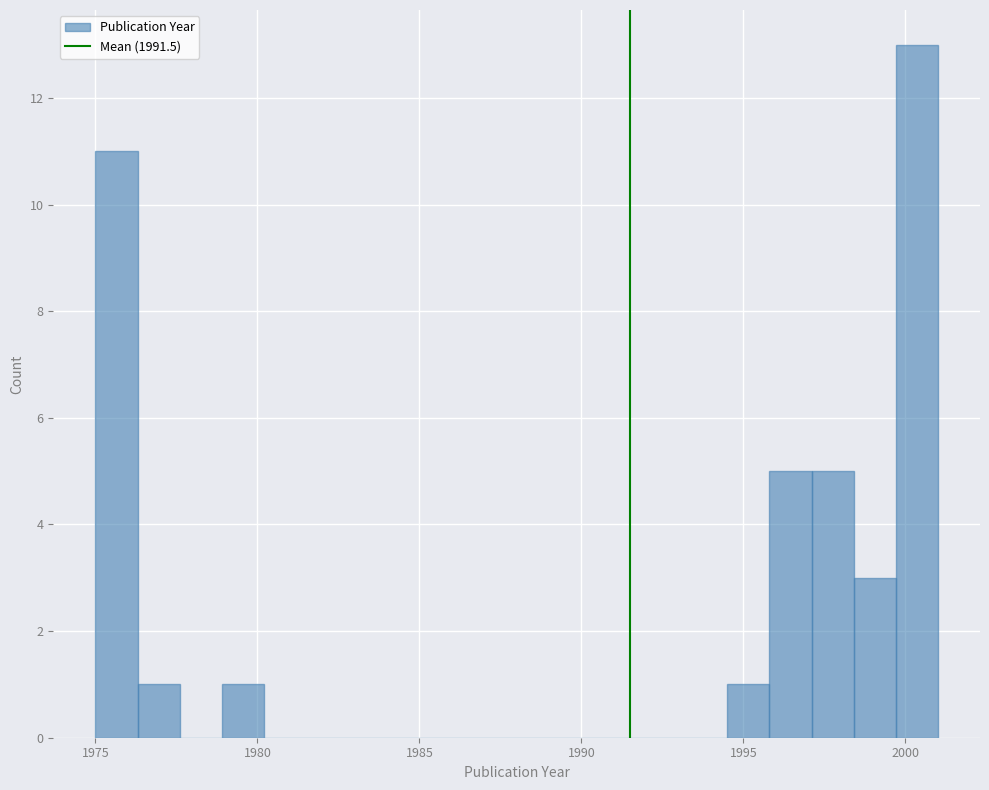

Around what value on the x-axis is the tallest bar? Give the approximate position of its centre, as read against the axis.

2000.5